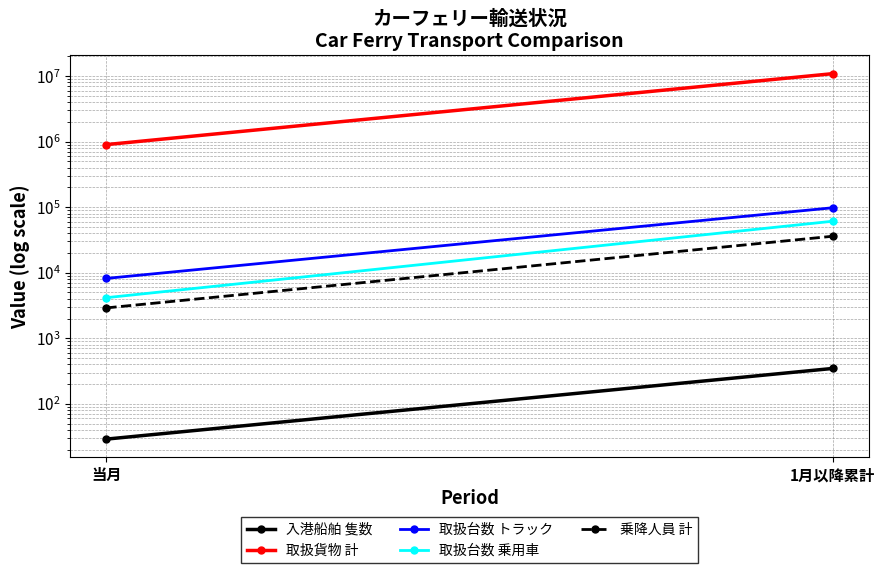

What is the smallest value displayed?

29